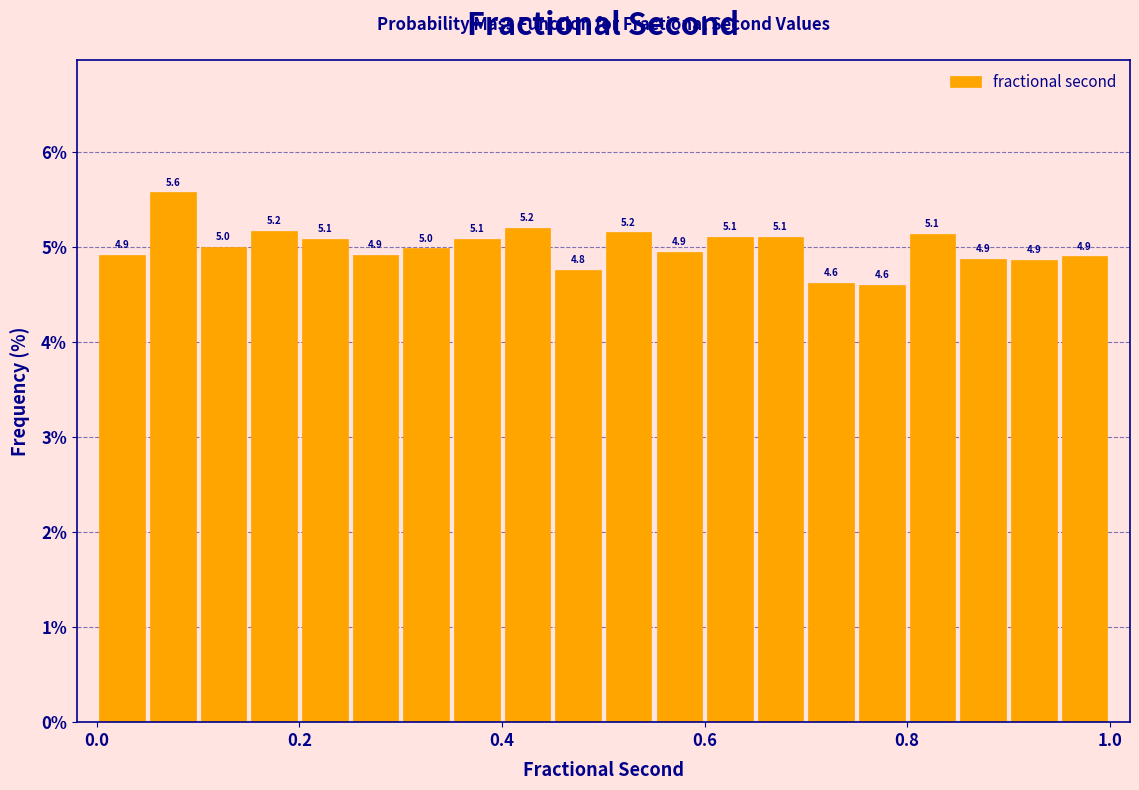

Around what value on the x-axis is the tallest bar? Give the approximate position of its centre, as read against the axis.

0.08